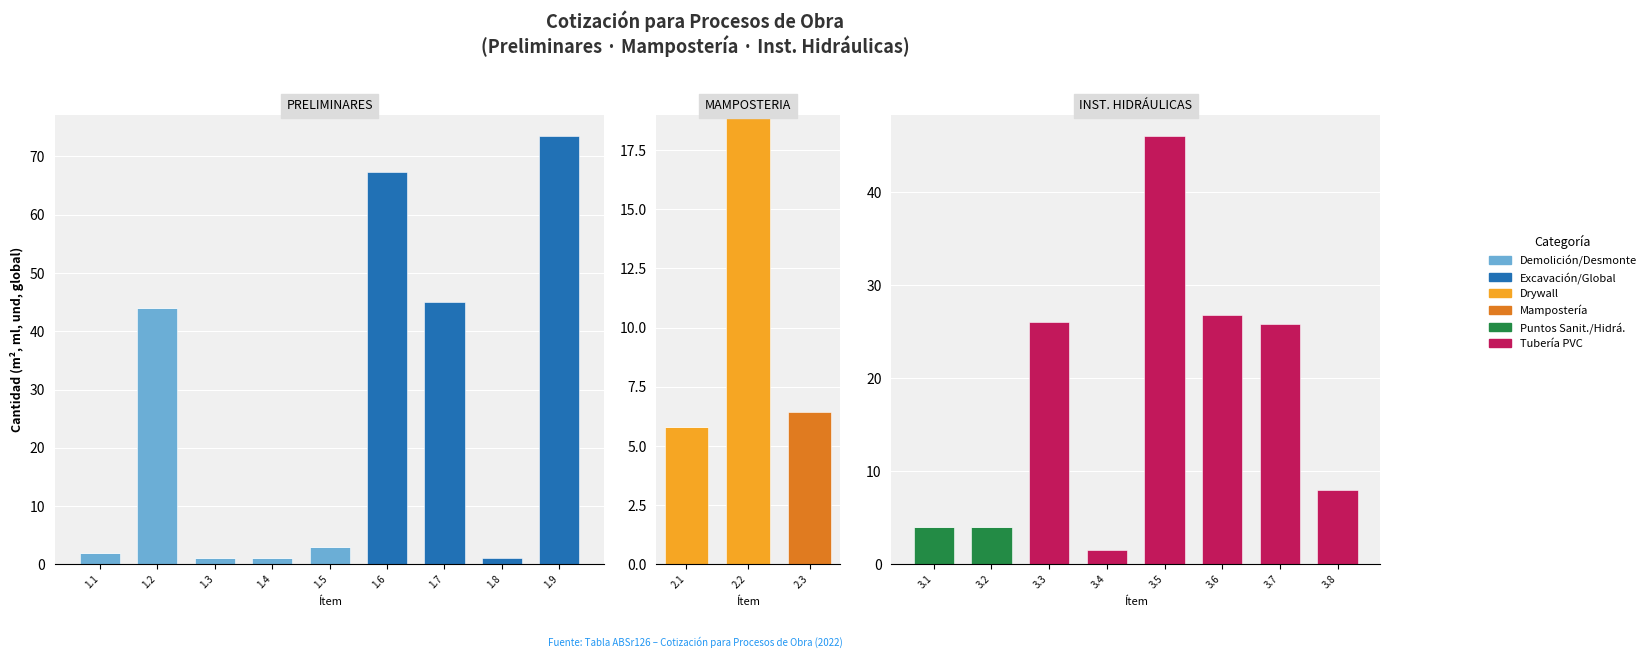

What is the sum of all INST. HIDRÁULICAS values?

142.1